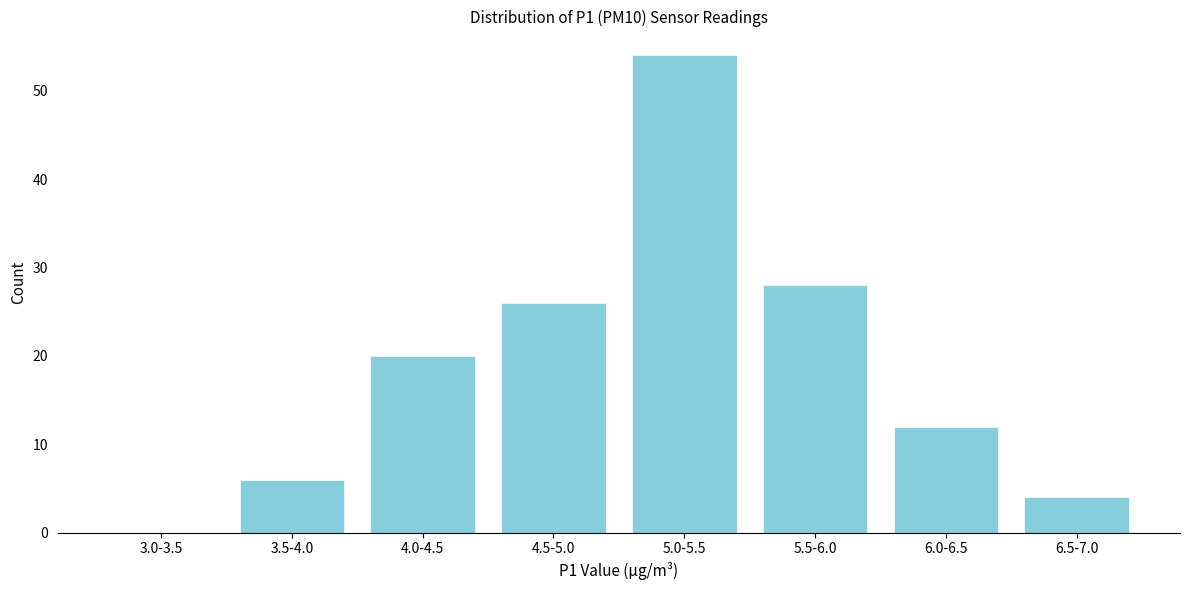

Reading right to left, transcribe all the data shown in this chart.

6.5-7.0=4	6.0-6.5=12	5.5-6.0=28	5.0-5.5=54	4.5-5.0=26	4.0-4.5=20	3.5-4.0=6	3.0-3.5=0